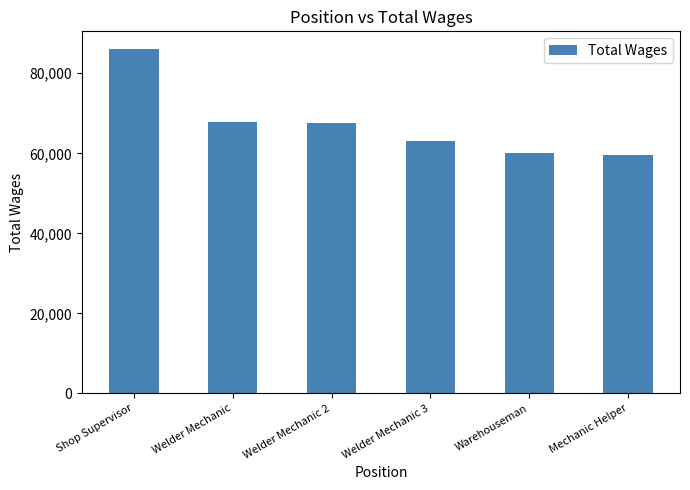

Are the bars grouped side by side (vs. stacked)?

No